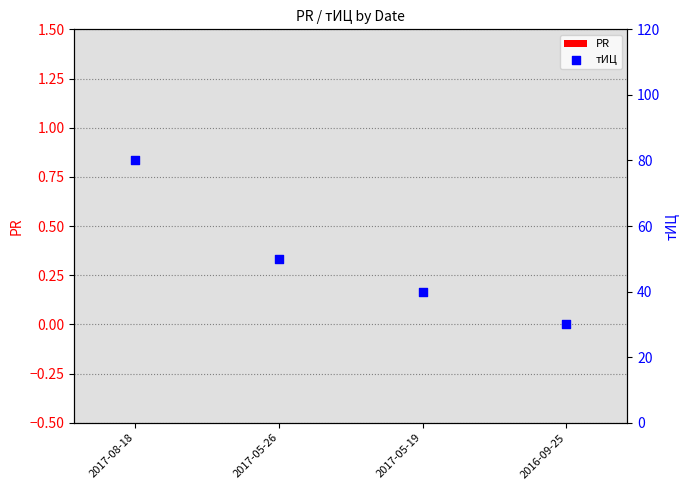

At how many categories does at least one series exceed 76?

1